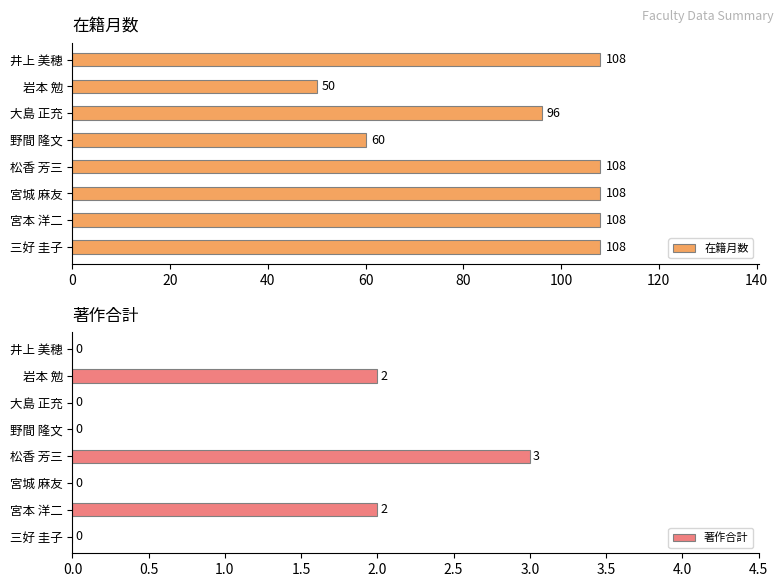

What is the difference between the maximum and second lowest values in the 在籍月数 series?

48